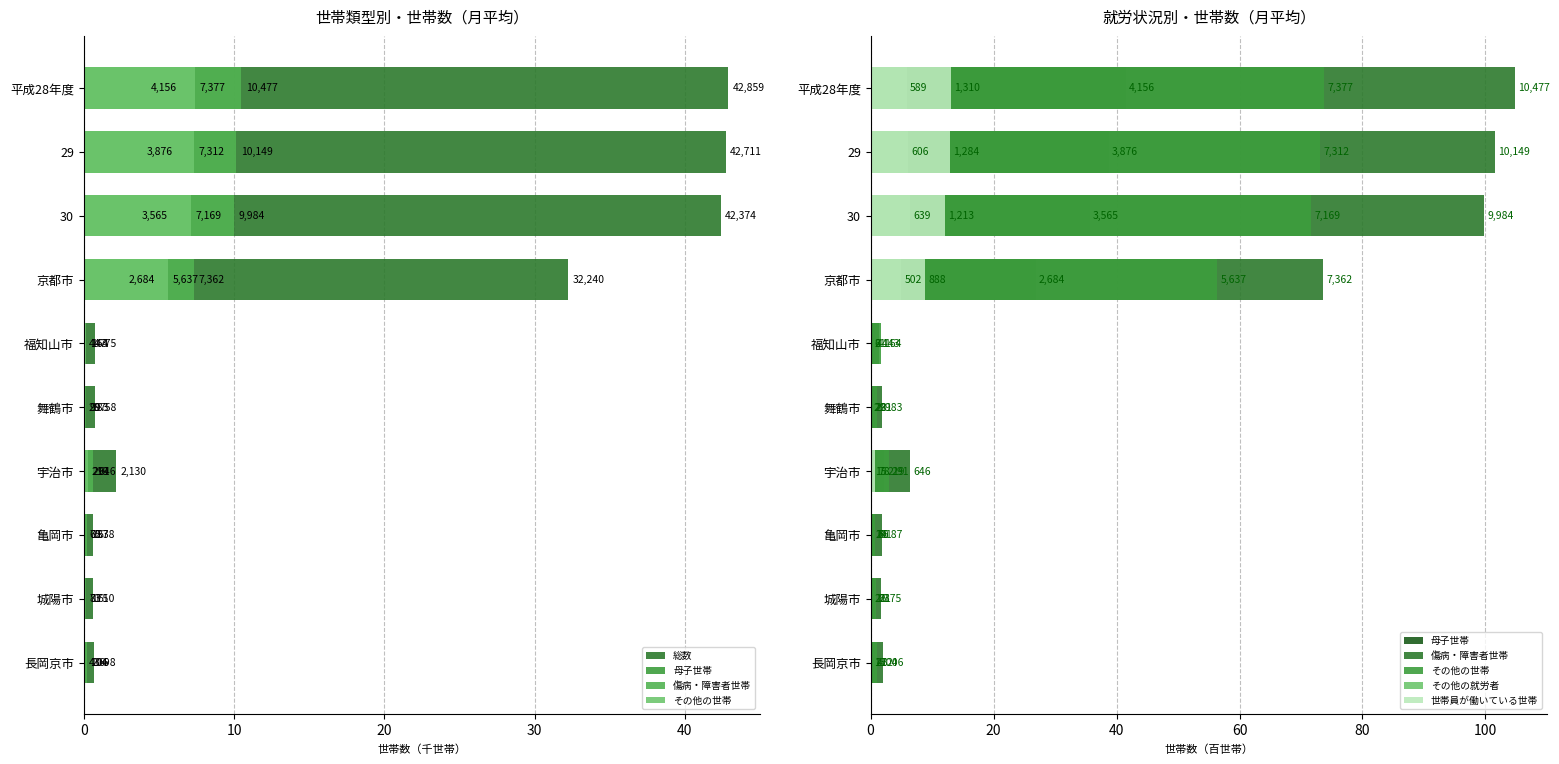

The value of 母子世帯 at 29 is 58.7. True or false?

False